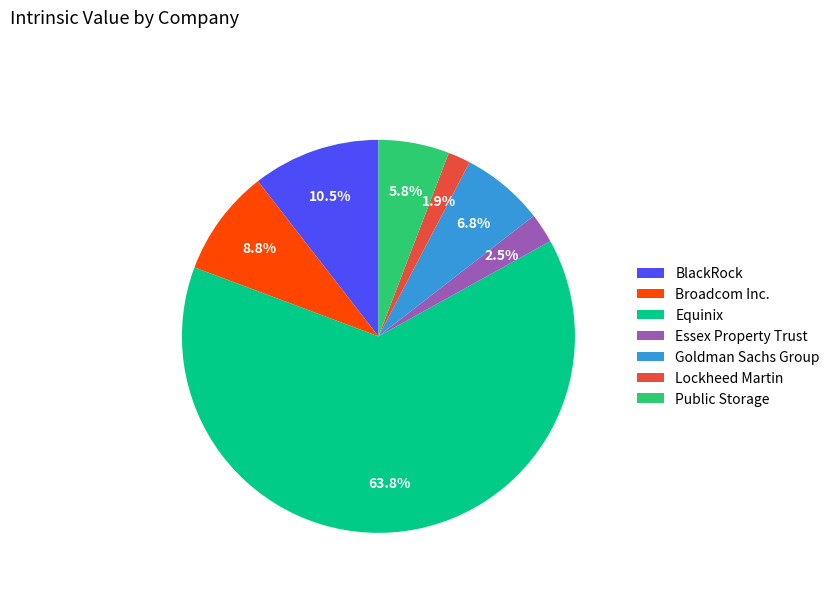

What is the largest slice in the pie chart?

Equinix